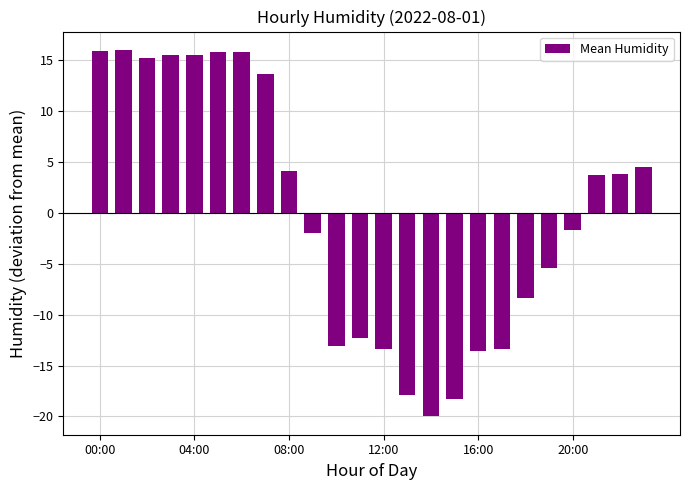

What is the difference between the second highest and minimum values?

35.9